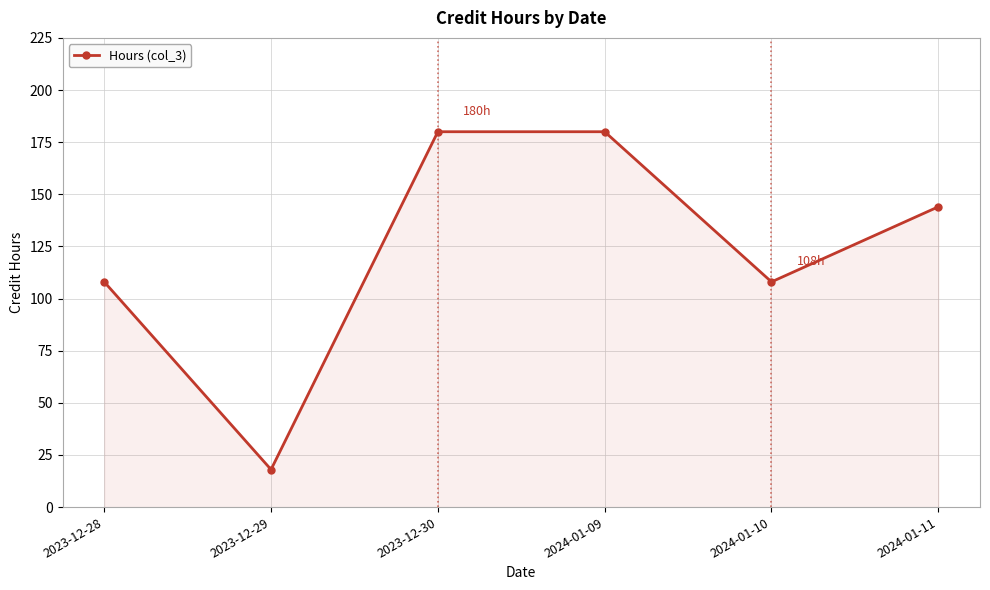

What is the sum of the values at 2023-12-29 and 2023-12-30?

198